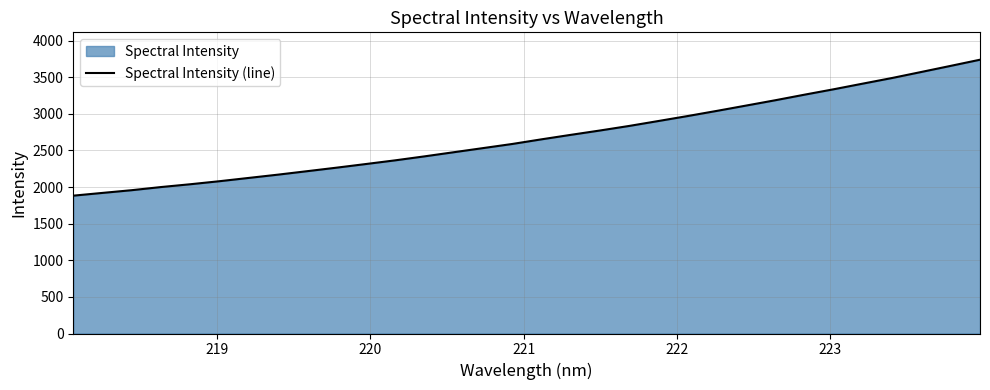

Reading right to left, extract all data points from this chart.

3738.7	3654.9	3572.0	3489.7	3413.0	3335.7	3261.7	3185.6	3112.8	3040.2	2969.7	2901.9	2834.5	2772.2	2712.7	2651.6	2588.2	2531.8	2475.5	2419.0	2364.8	2314.4	2264.9	2217.0	2169.6	2124.8	2079.9	2038.3	2000.0	1957.1	1920.0	1882.3